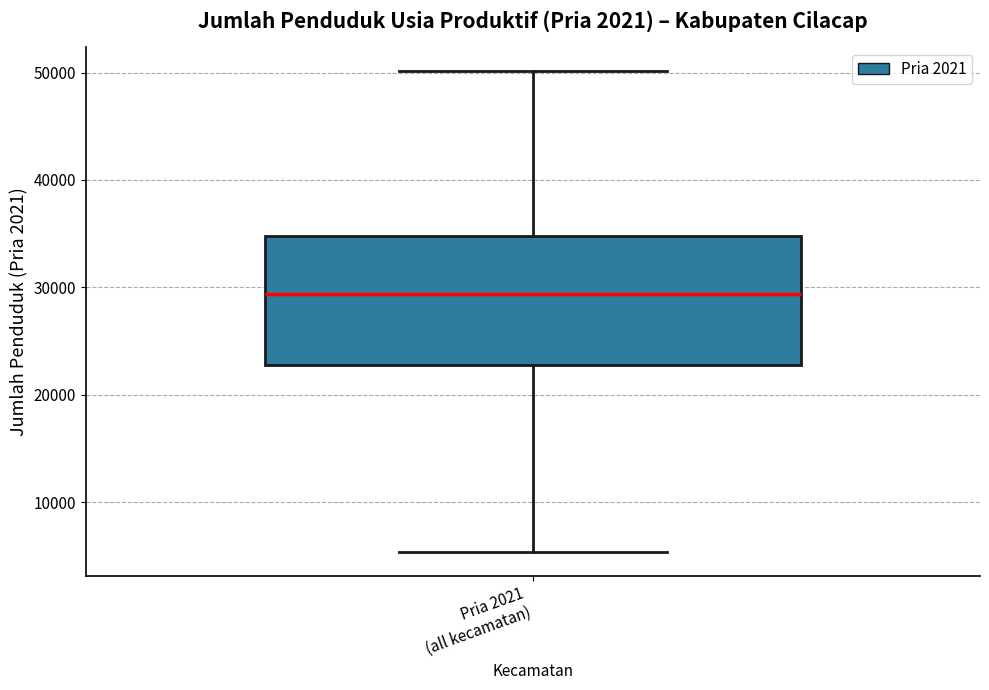

Transcribe this box plot: give where the median line is, the range the box spans, and where the two whiskers end, as read against the y-axis. The values are not printed on the chart, so give them approximately, as read against the axis.

median 29000, box 23000 to 35000, whiskers 5000 to 50000